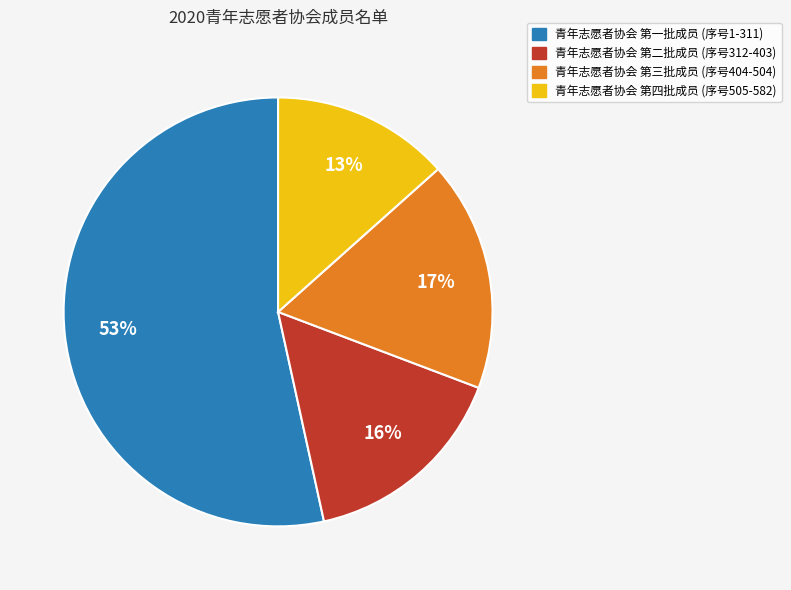

Which category has the biggest portion of the pie?

青年志愿者协会 第一批成员 (序号1-311)